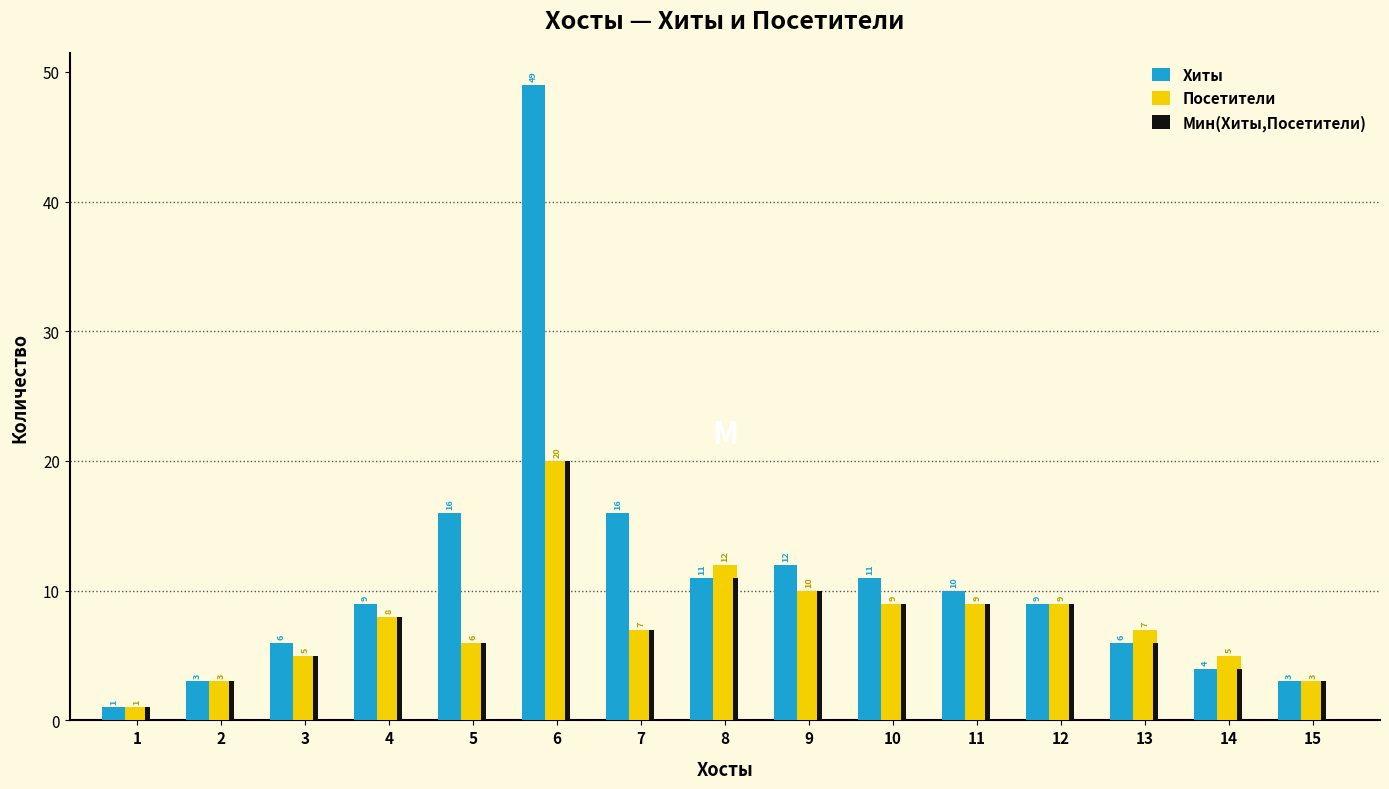

What is the value of the Посетители bar at the 2nd from the left?

3